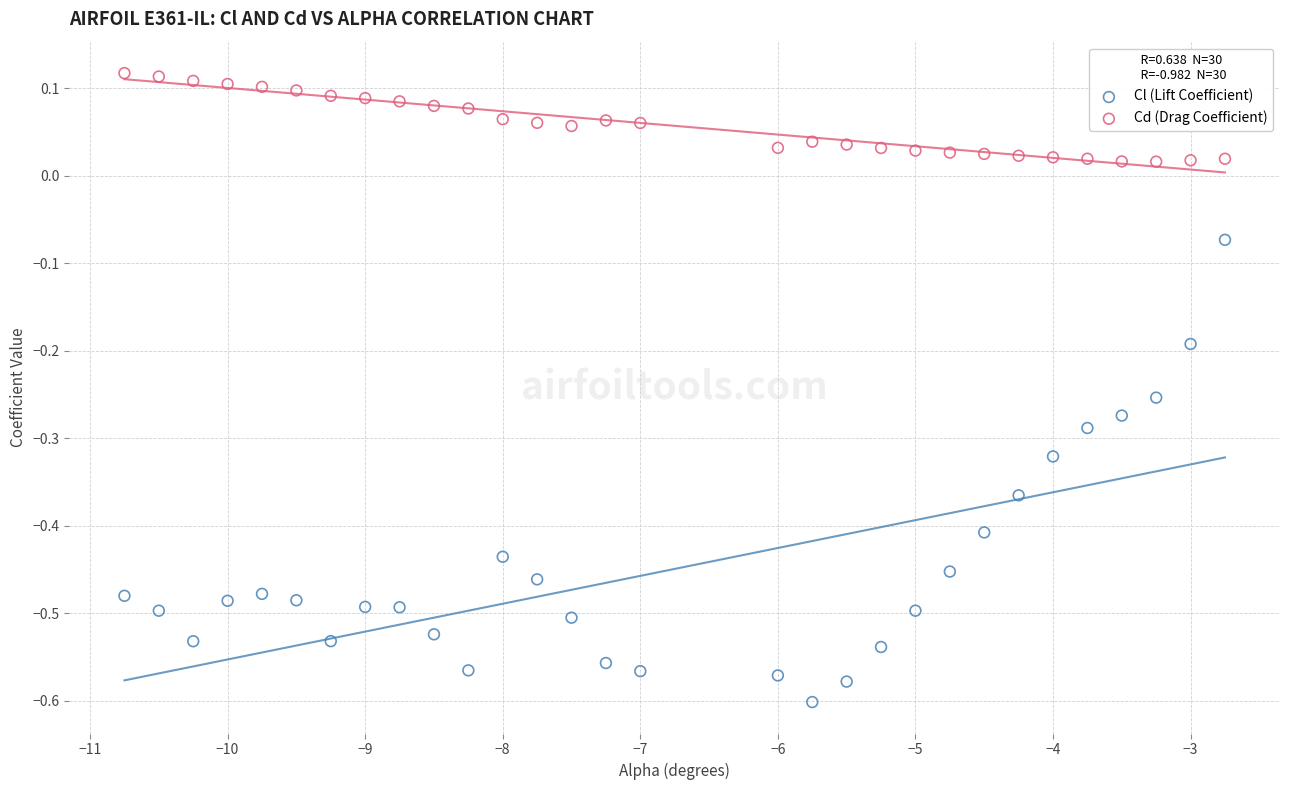

What is the X range (max minus min) for the scatter plot?

8.0